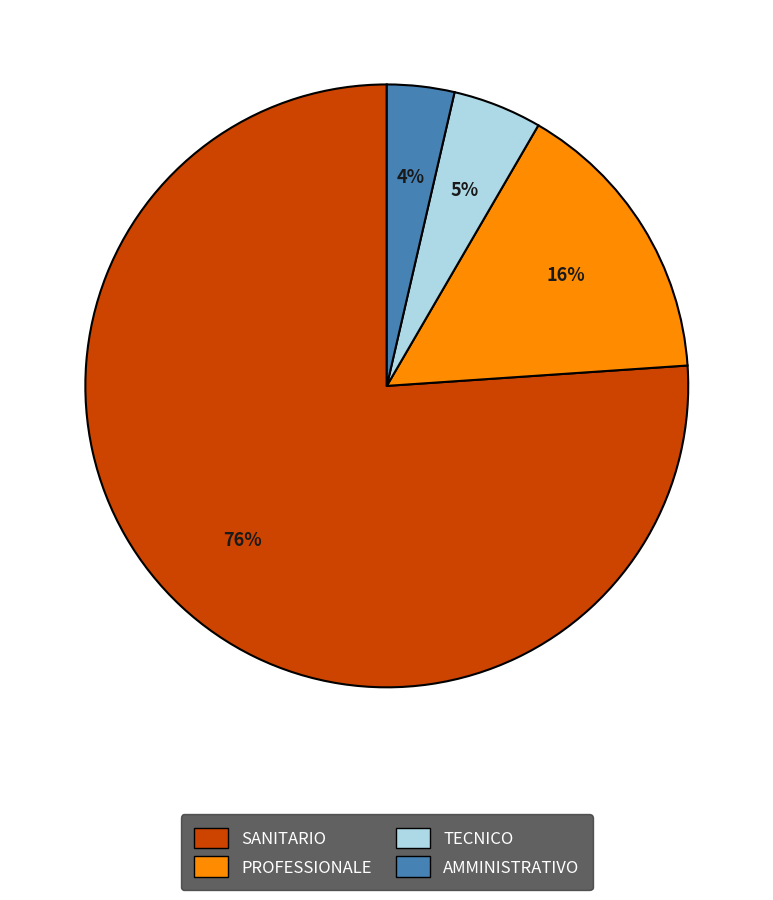

Is it true that AMMINISTRATIVO is 12% of the pie?

False